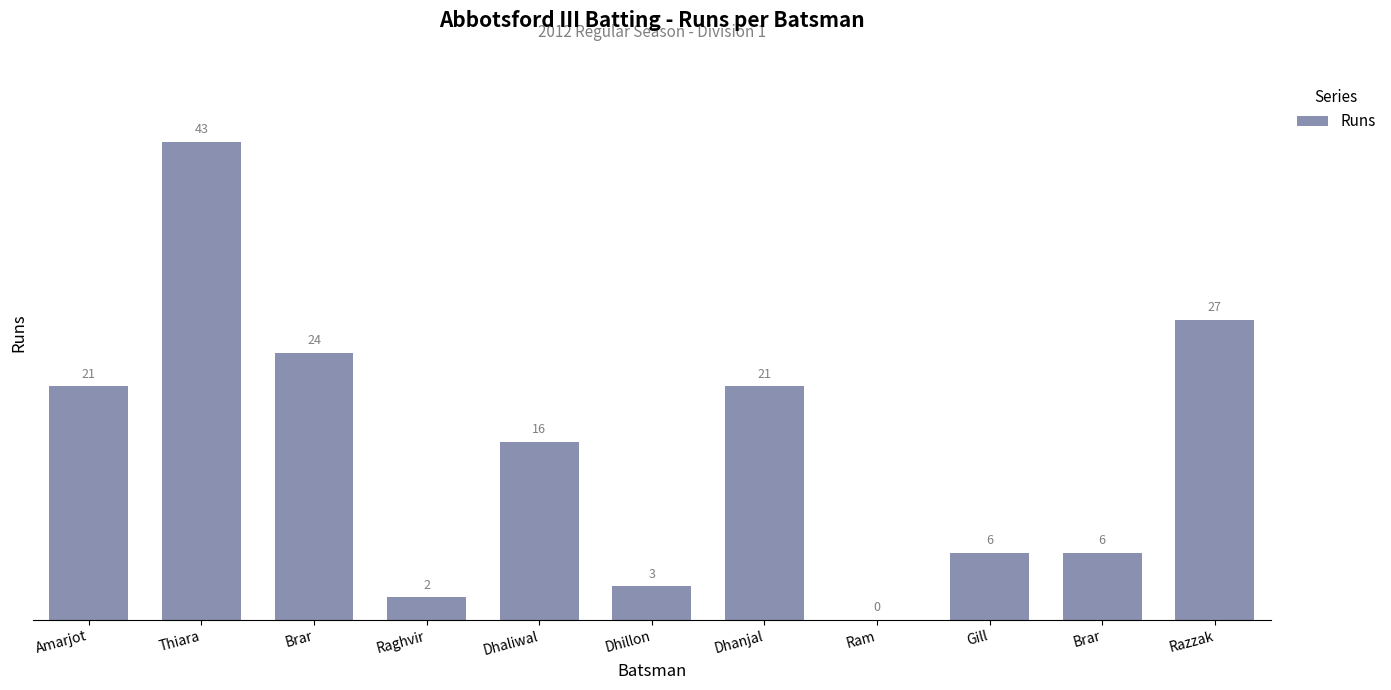

What is the sum of all values?

169